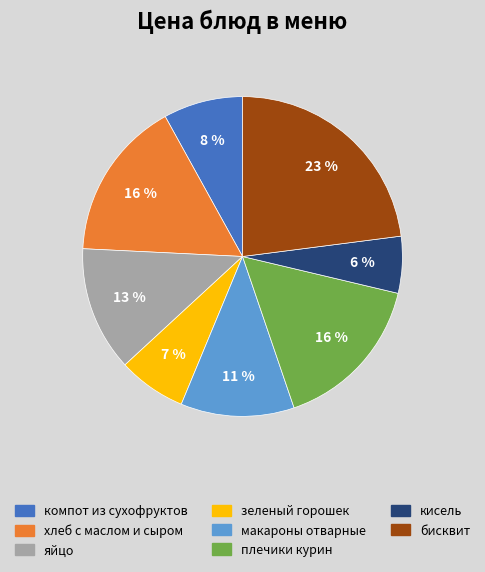

Do бисквит and макароны отварные together represent more than half of the pie?

No